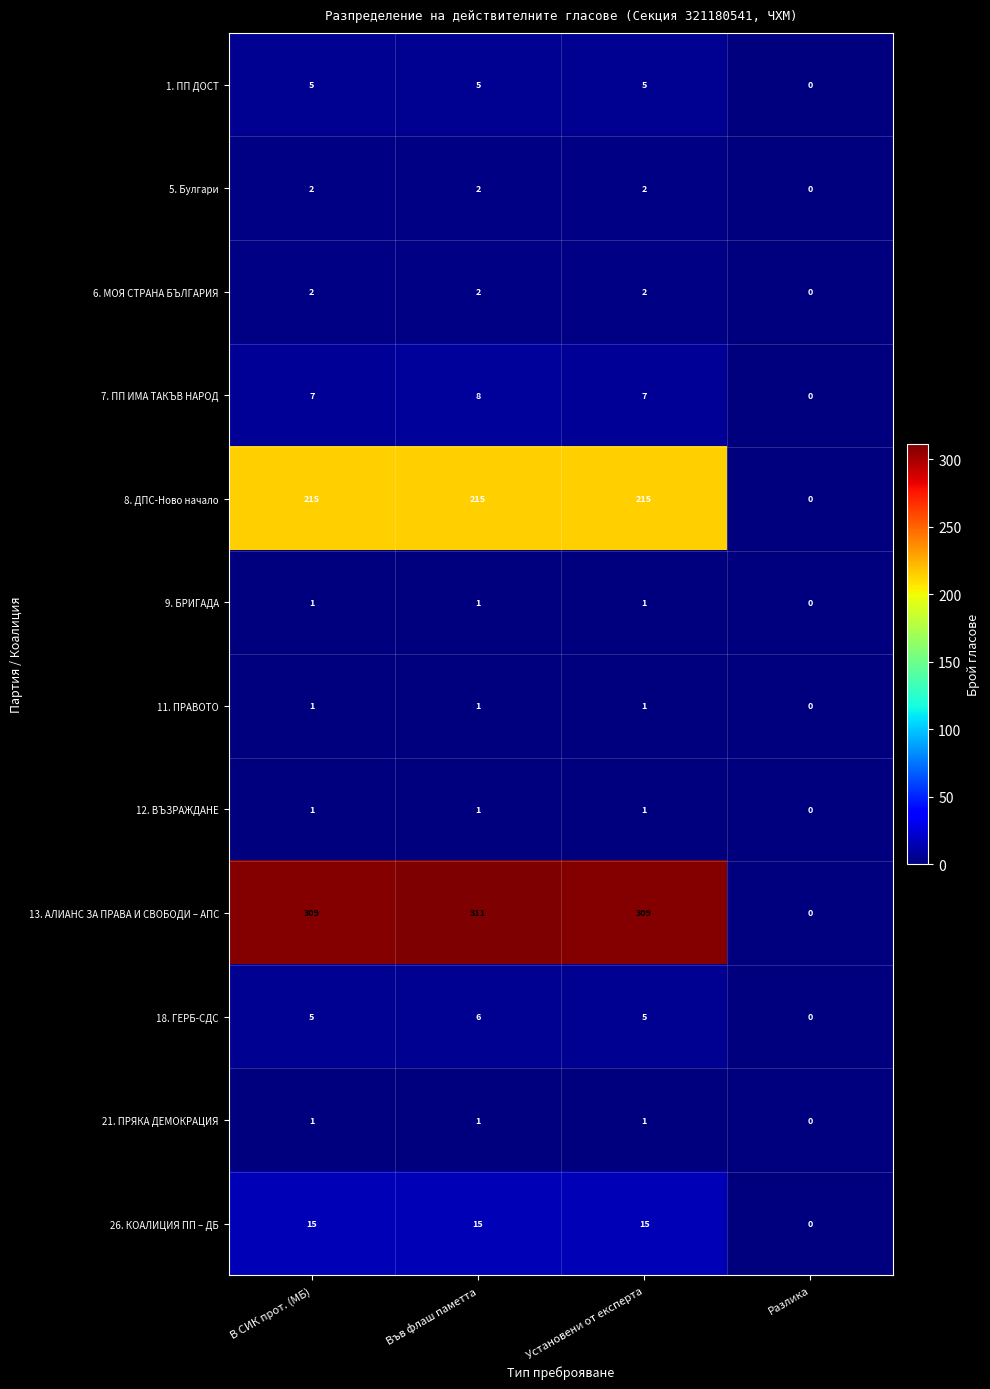

At which label does 12. ВЪЗРАЖДАНЕ reach its minimum?

Разлика